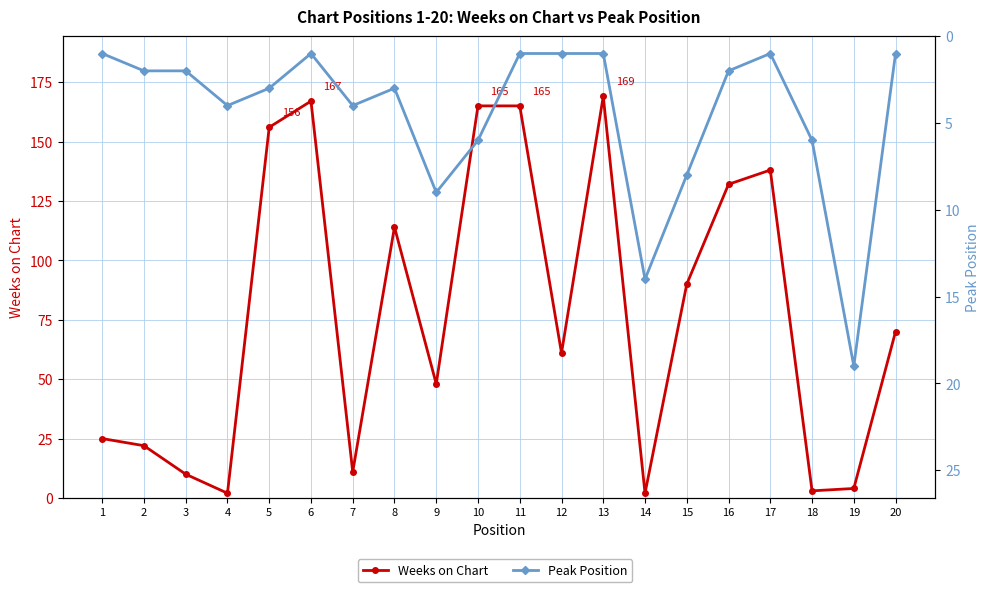

Reading left to right, extract all data points from this chart.

Weeks on Chart: 1=25	2=22	3=10	4=2	5=156	6=167	7=11	8=114	9=48	10=165	11=165	12=61	13=169	14=2	15=90	16=132	17=138	18=3	19=4	20=70
Peak Position: 1=1	2=2	3=2	4=4	5=3	6=1	7=4	8=3	9=9	10=6	11=1	12=1	13=1	14=14	15=8	16=2	17=1	18=6	19=19	20=1